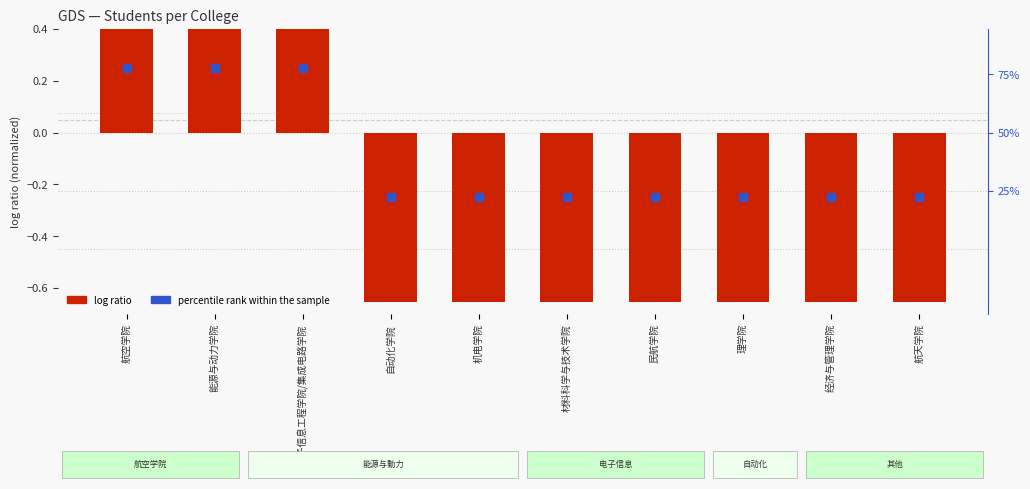

Which series has the largest total across all categories?

log ratio